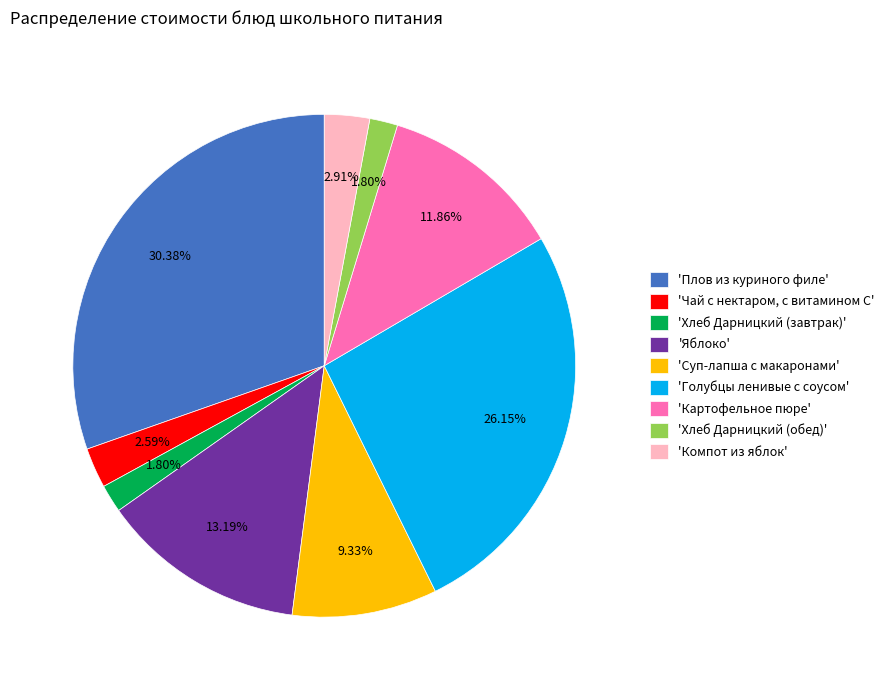

Which category has the biggest portion of the pie?

'Плов из куриного филе'